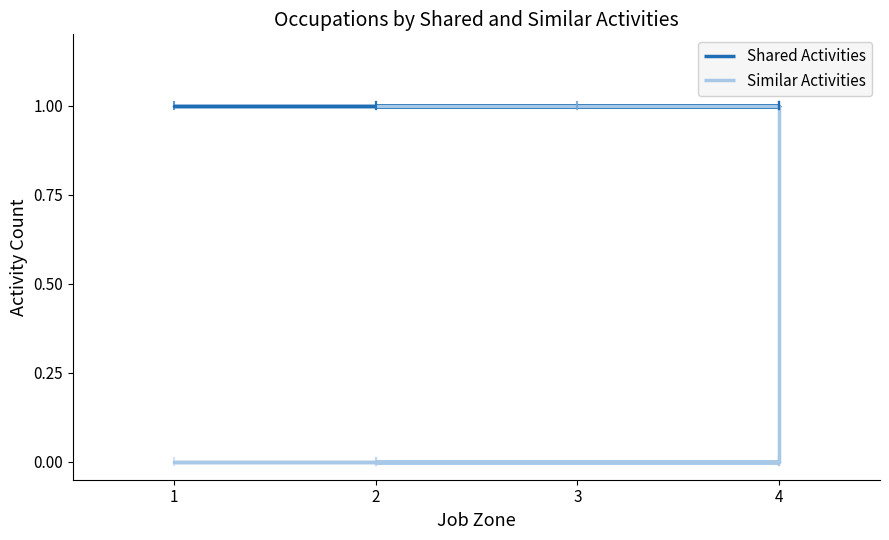

True or false: Shared Activities and Similar Activities cross at least once.

False